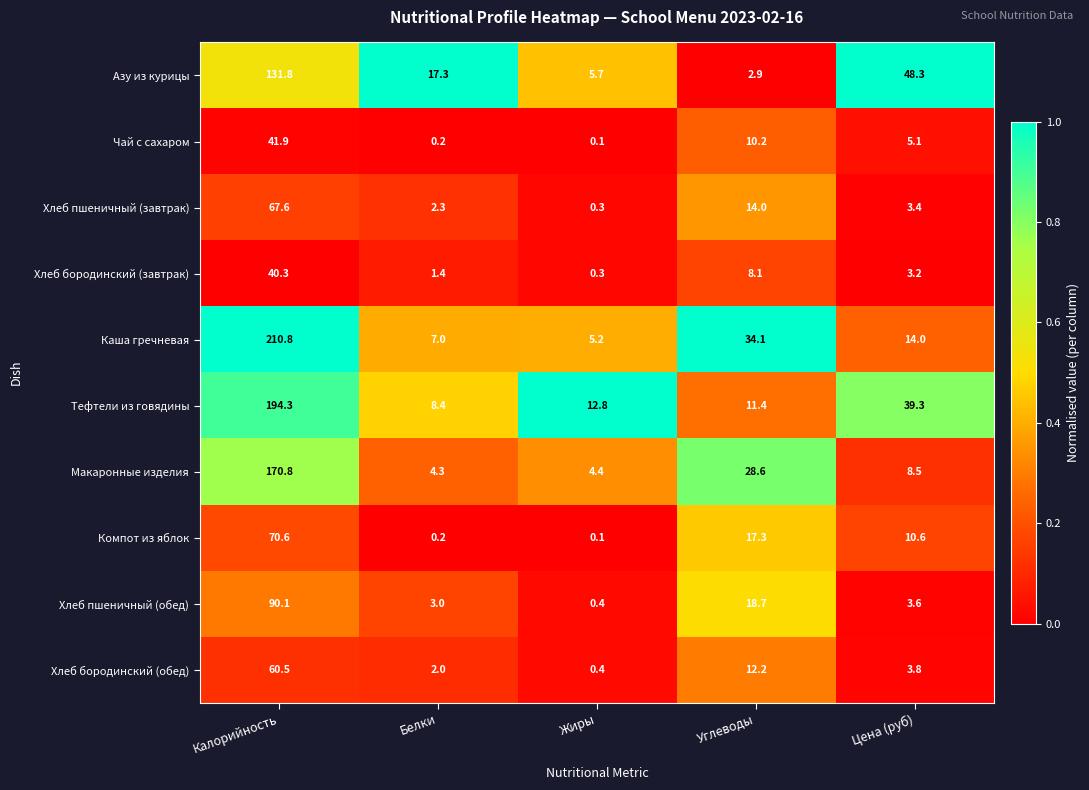

Where is Азу из курицы nearest to the value 67?

Цена (руб)